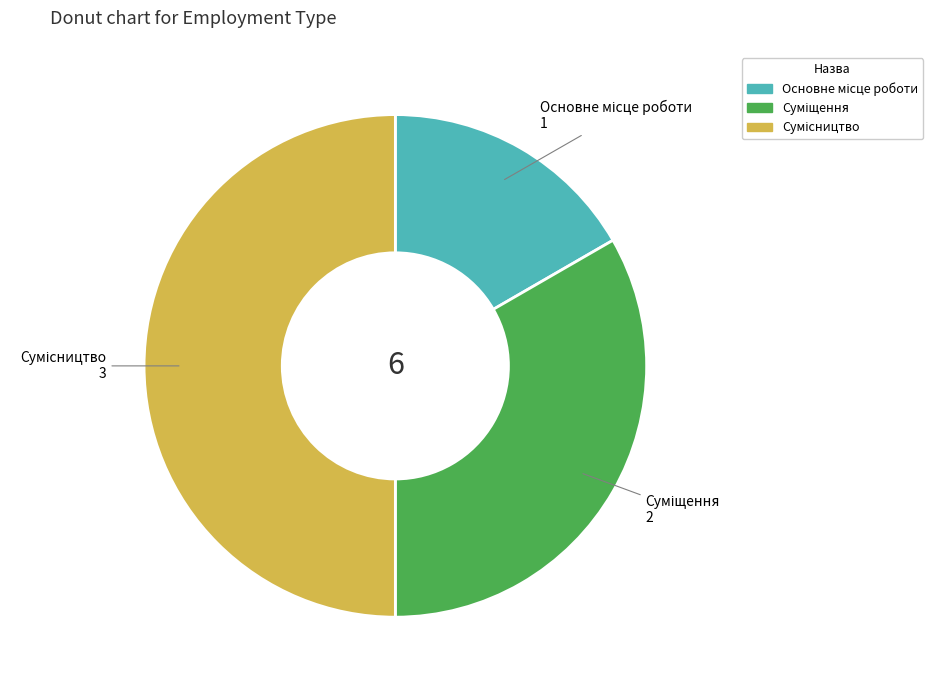

To the nearest percent, what is the difference between the largest and smallest slice percentages?

33%